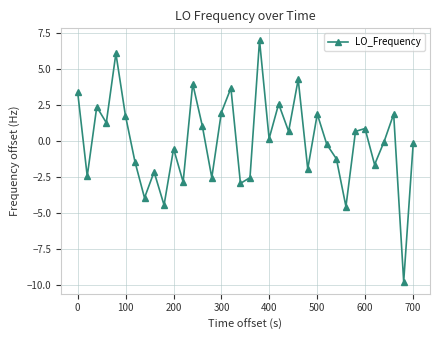

What is the maximum value shown in the chart?

7.0